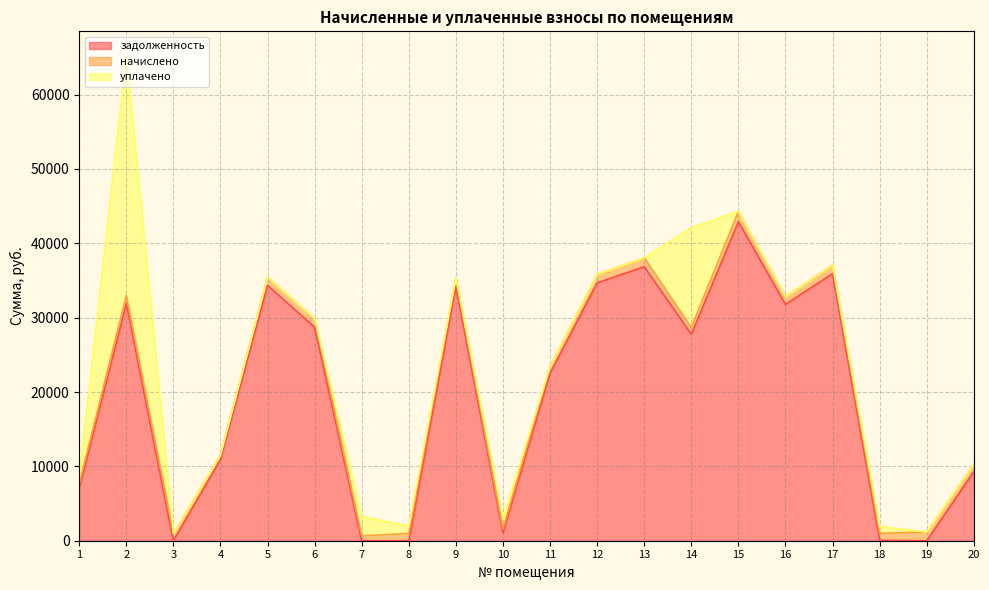

What is the sum of the уплачено values at 20 and 18?

949.0